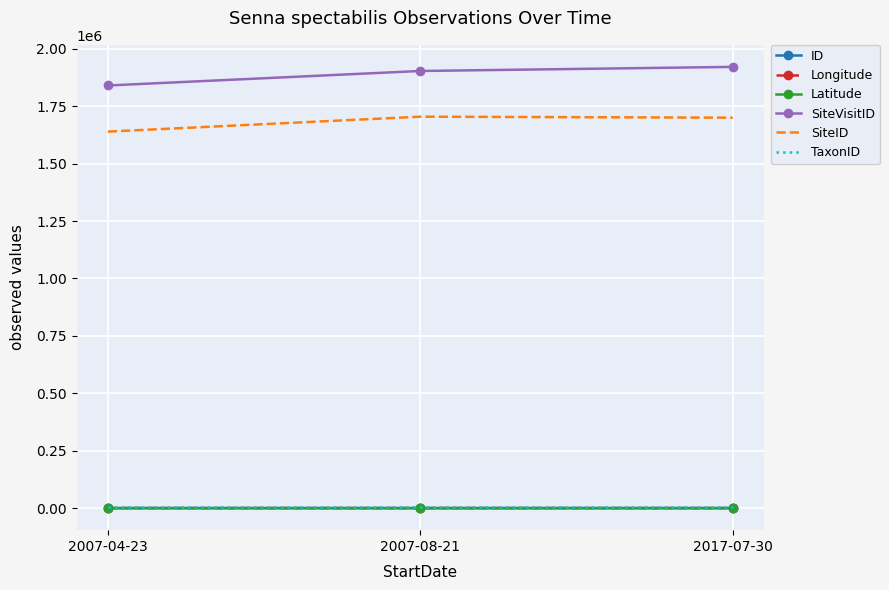

Is the value of SiteVisitID at 2007-04-23 greater than the value of SiteID at 2007-04-23?

Yes